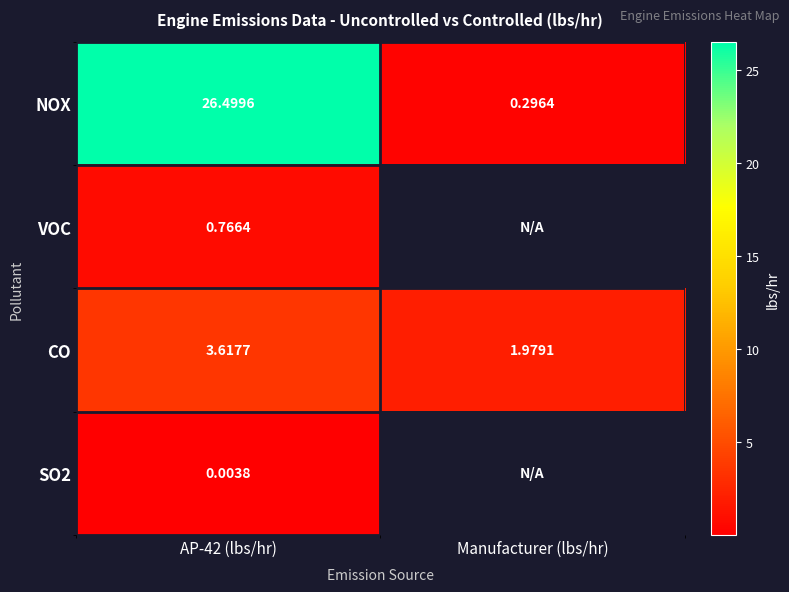

Which category has the lowest value in the CO series?

Manufacturer (lbs/hr)